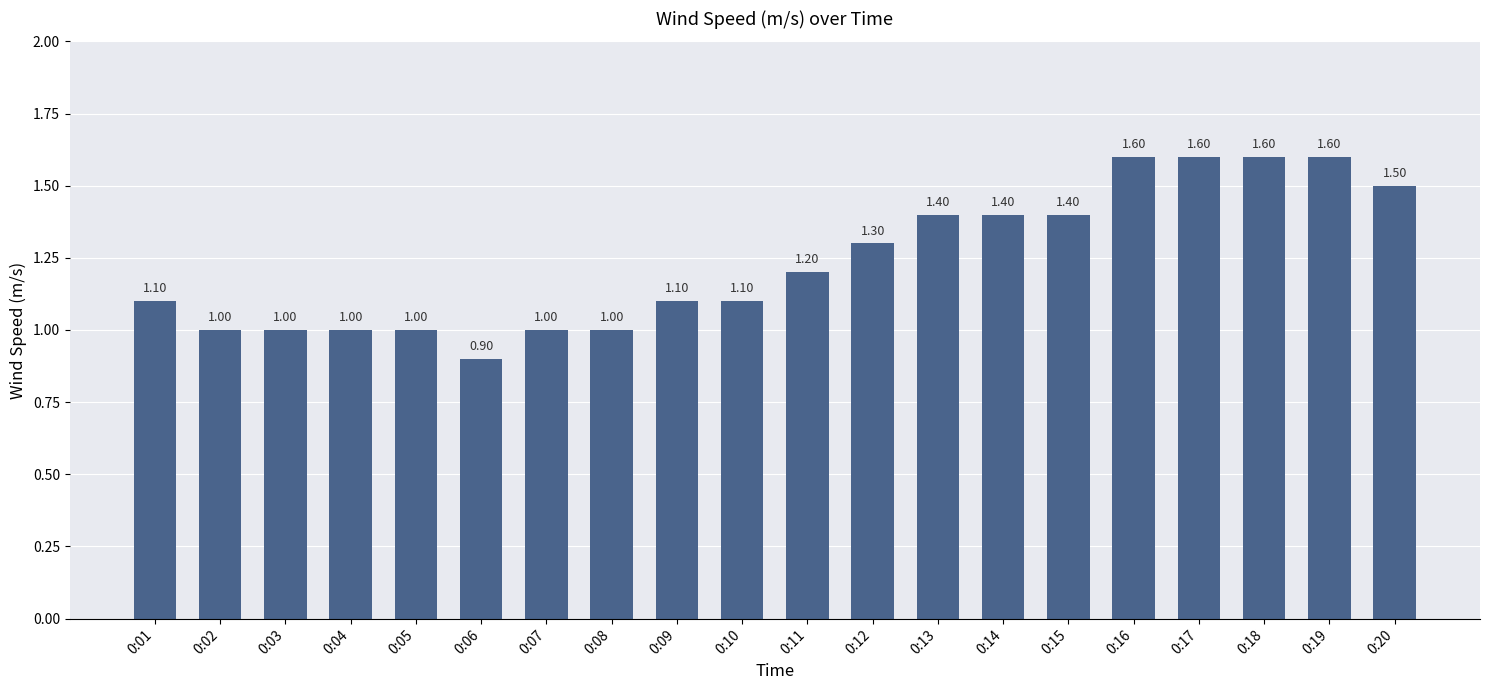

Reading left to right, what are all the values shown in this chart?

1.1	1.0	1.0	1.0	1.0	0.9	1.0	1.0	1.1	1.1	1.2	1.3	1.4	1.4	1.4	1.6	1.6	1.6	1.6	1.5